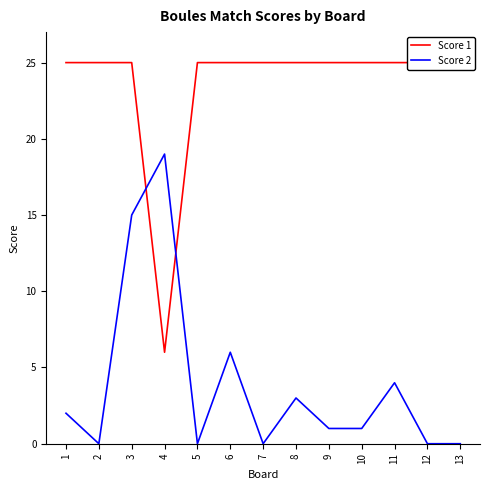

At 11, list the series in order from smallest to largest.

Score 2, Score 1